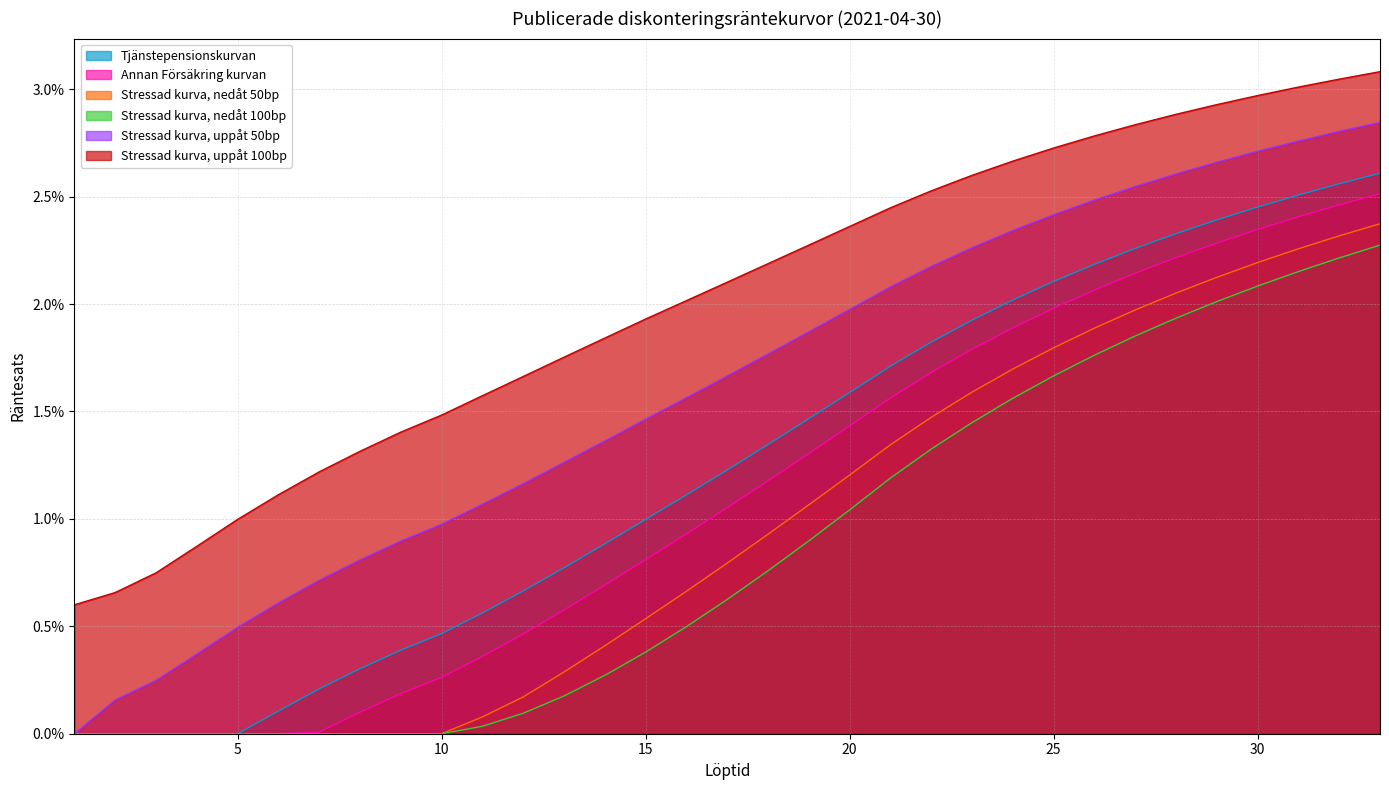

True or false: Stressad kurva, nedåt 50bp has more than 2 interior local peaks.

False